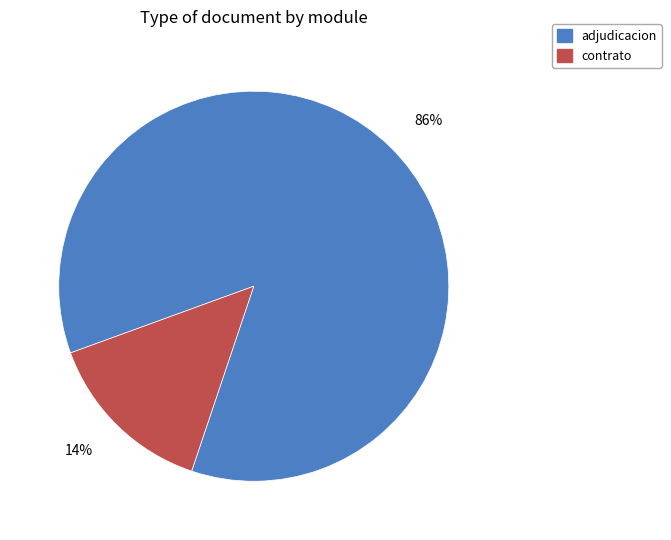

To the nearest percent, what is the average slice percentage?

50%